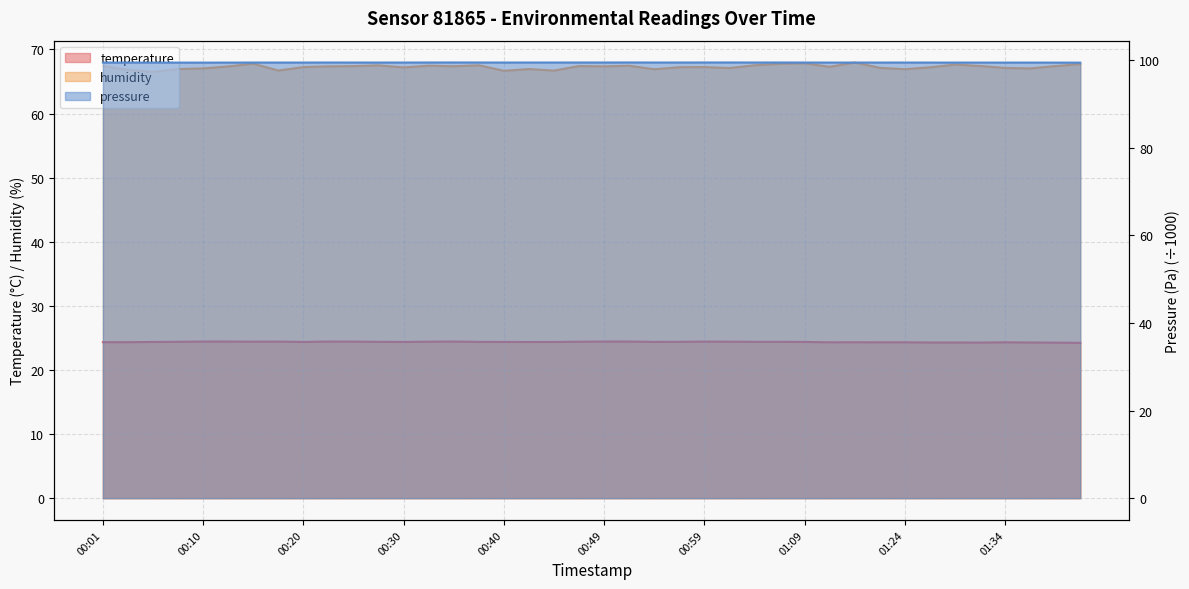

What is the spread (max minus min) of values at 00:01?

43.1